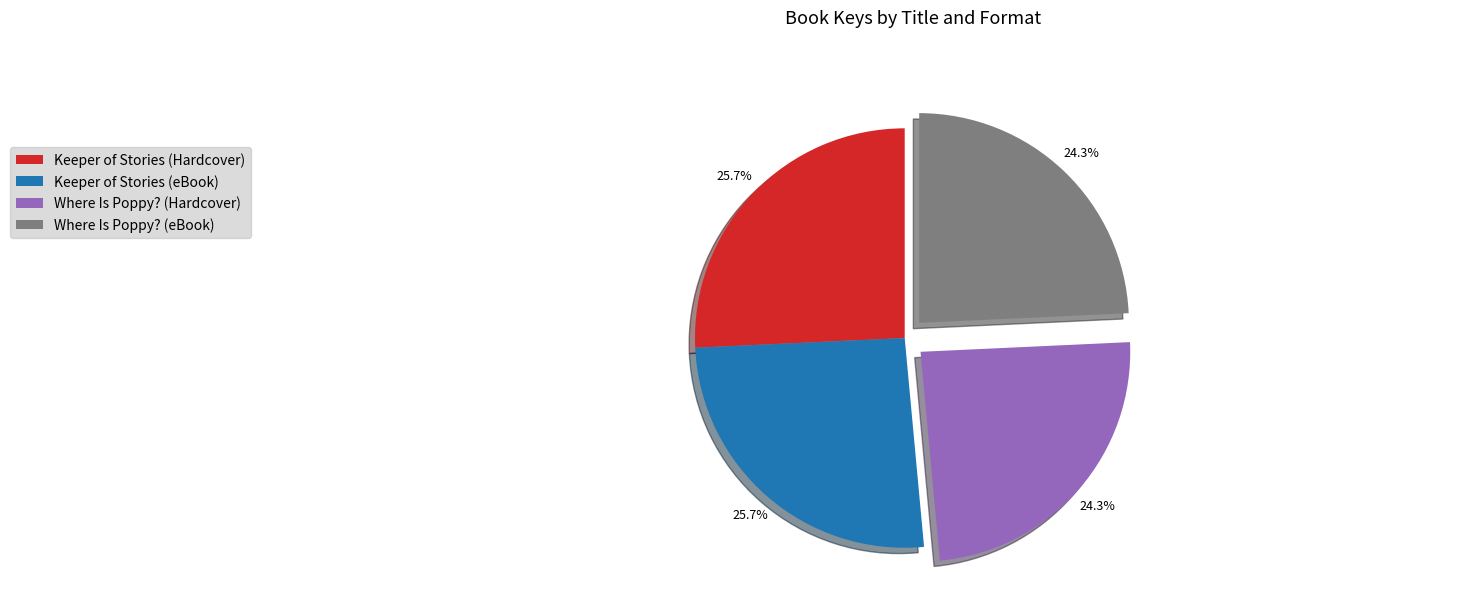

How much of the chart is everything except Keeper of Stories (Hardcover)?

74.3%